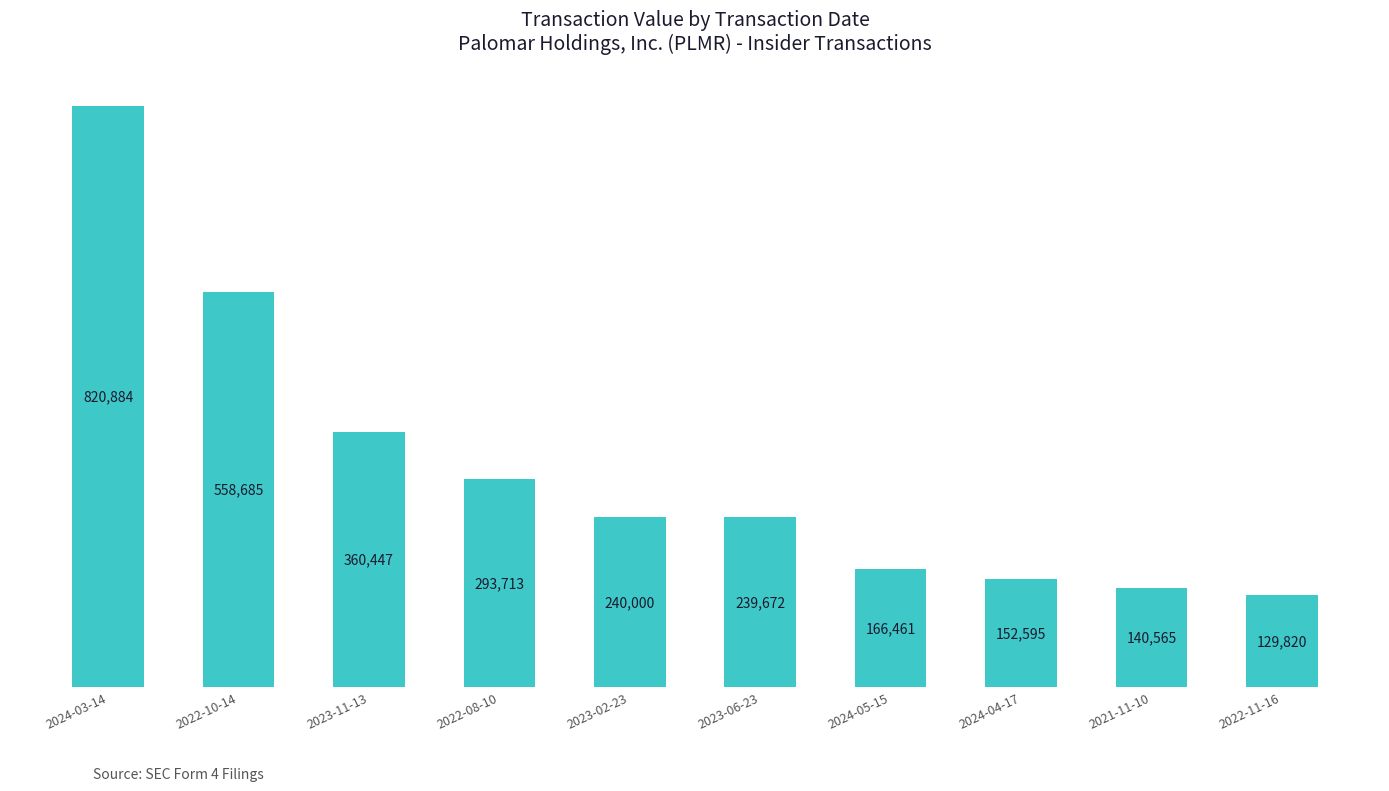

What is the difference between the values at 2024-04-17 and 2023-06-23?

87077